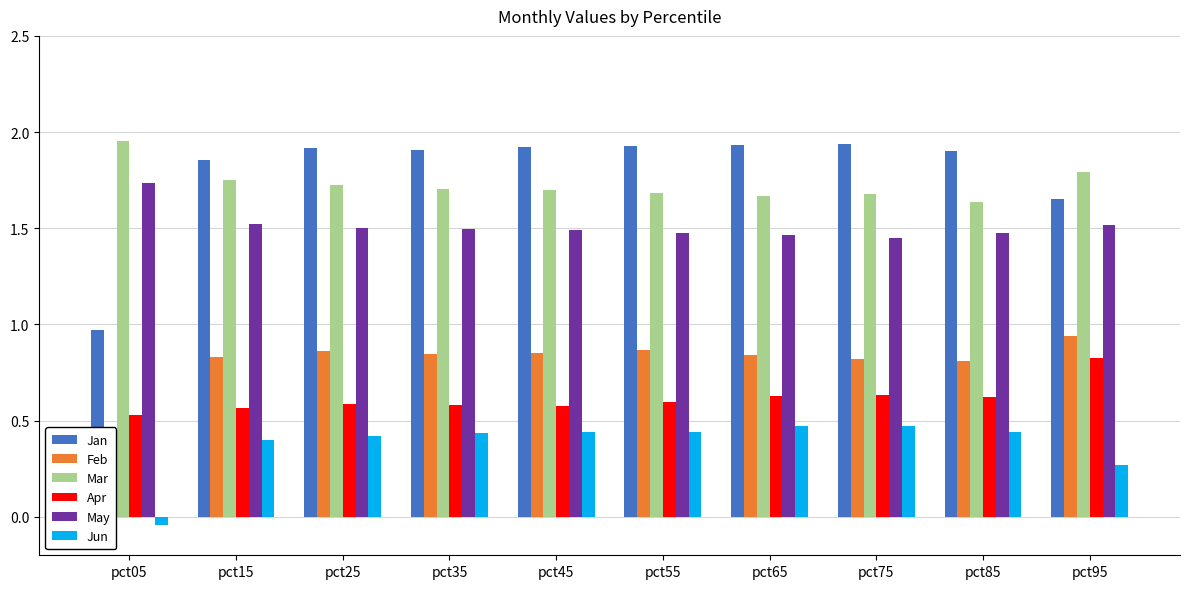

Which series has the largest total across all categories?

Jan